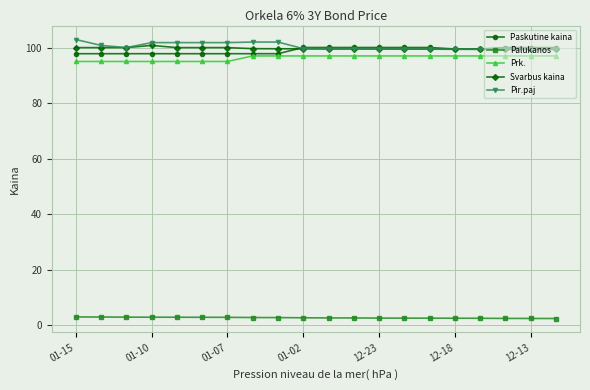

What is the value of the Palukanos point at the 19th from the left?

2.4